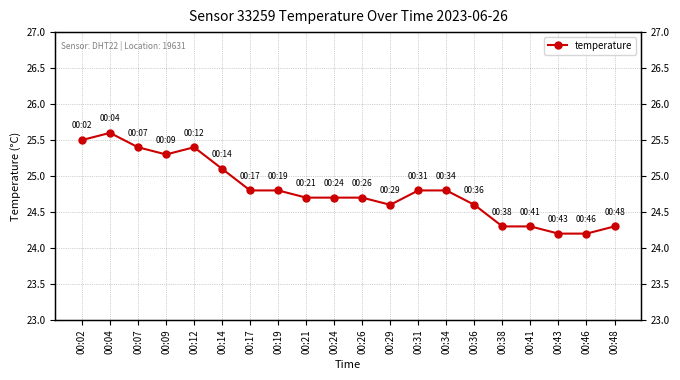

The chart shows a value of 13.2 at 00:12. True or false?

False